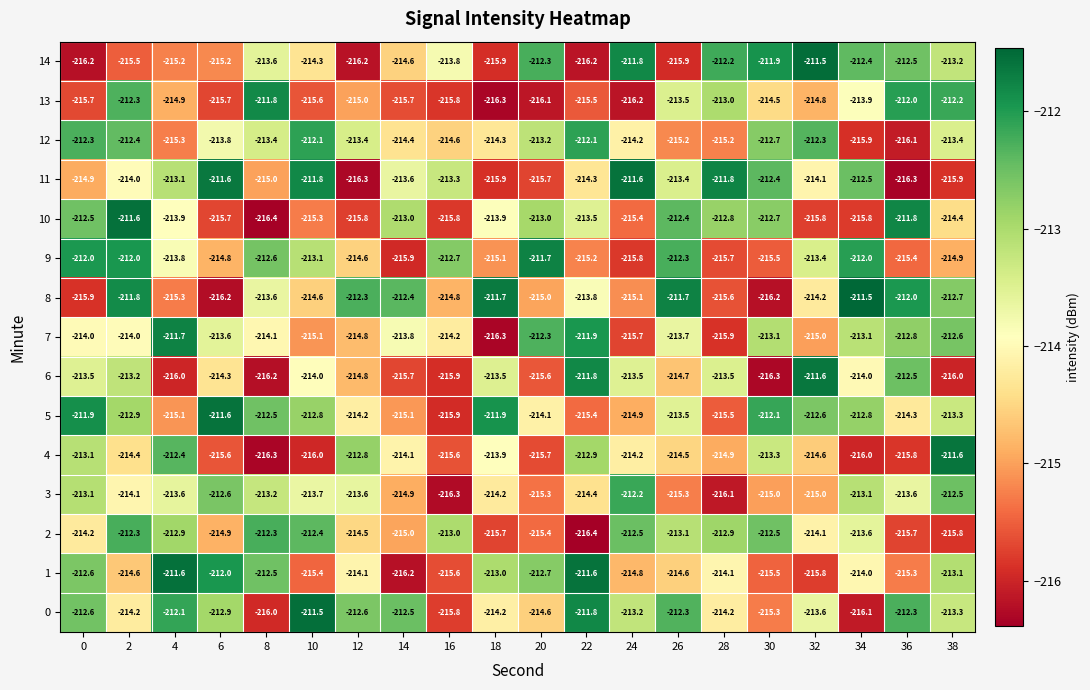

What is the difference between the second highest and minimum values in the 8 series?

4.5